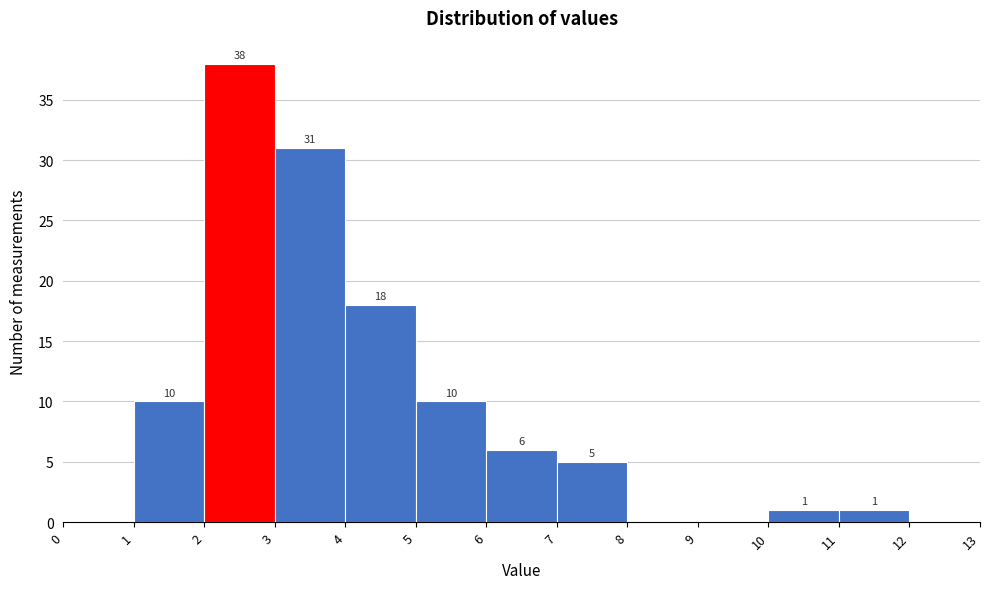

Which range on the x-axis has the tallest bar?

2 to 3